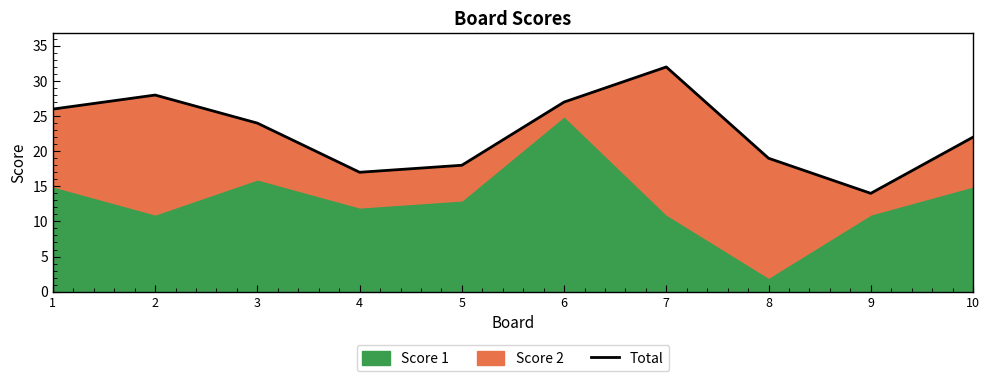

How many data points are above 24?

4